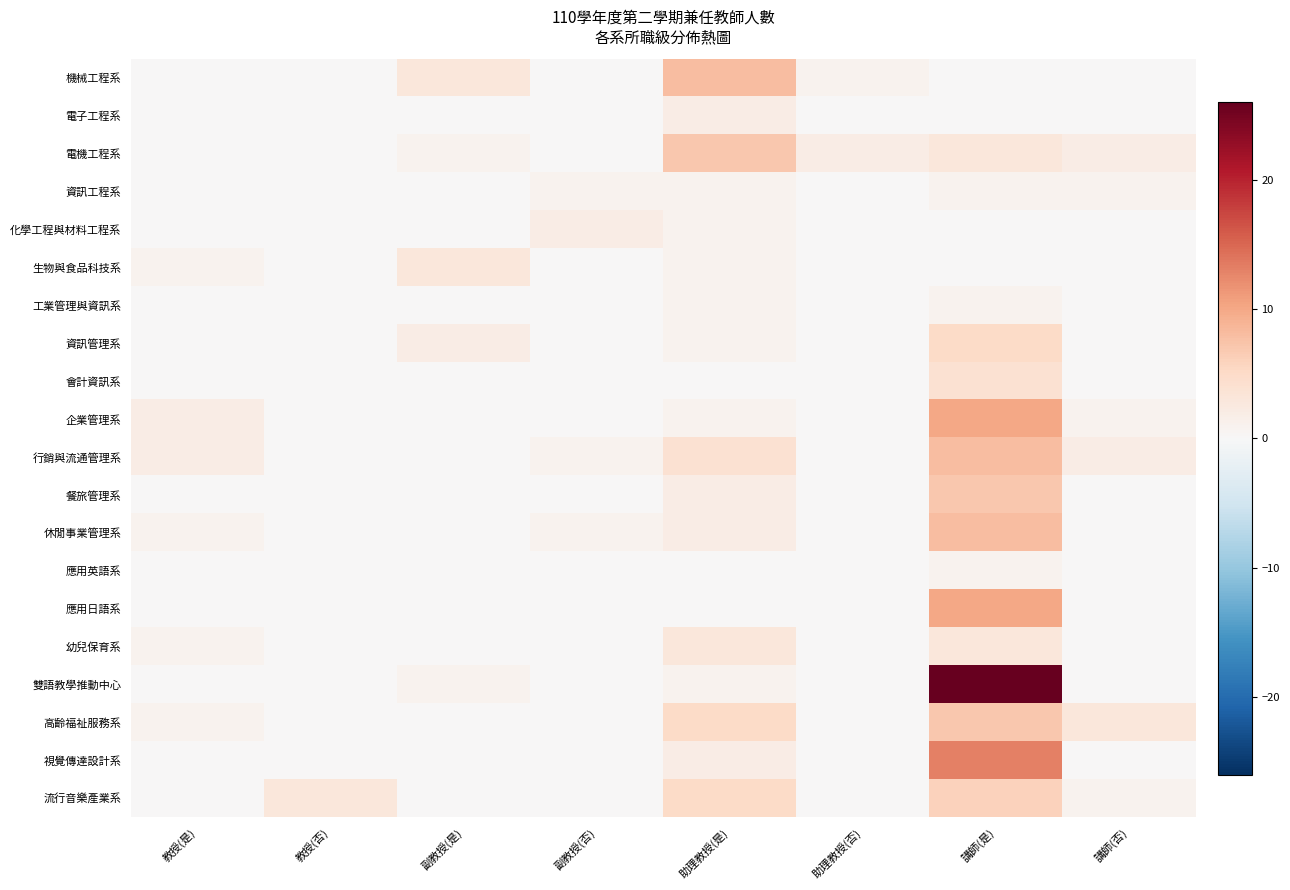

List the series in order of their peak value, highest first.

雙語教學推動中心, 視覺傳達設計系, 企業管理系, 應用日語系, 機械工程系, 行銷與流通管理系, 休閒事業管理系, 電機工程系, 餐旅管理系, 高齡福祉服務系, 流行音樂產業系, 資訊管理系, 會計資訊系, 生物與食品科技系, 幼兒保育系, 電子工程系, 化學工程與材料工程系, 資訊工程系, 工業管理與資訊系, 應用英語系